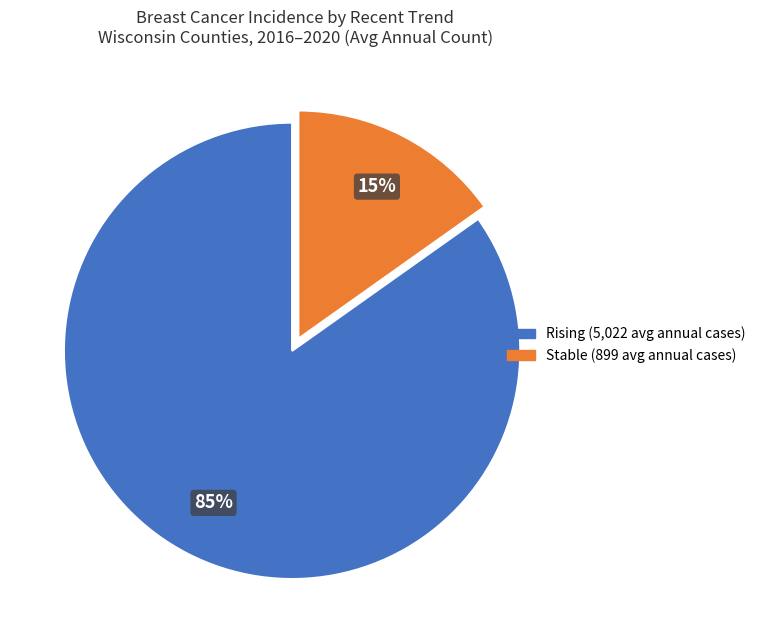

Is there a majority slice in this chart?

Yes